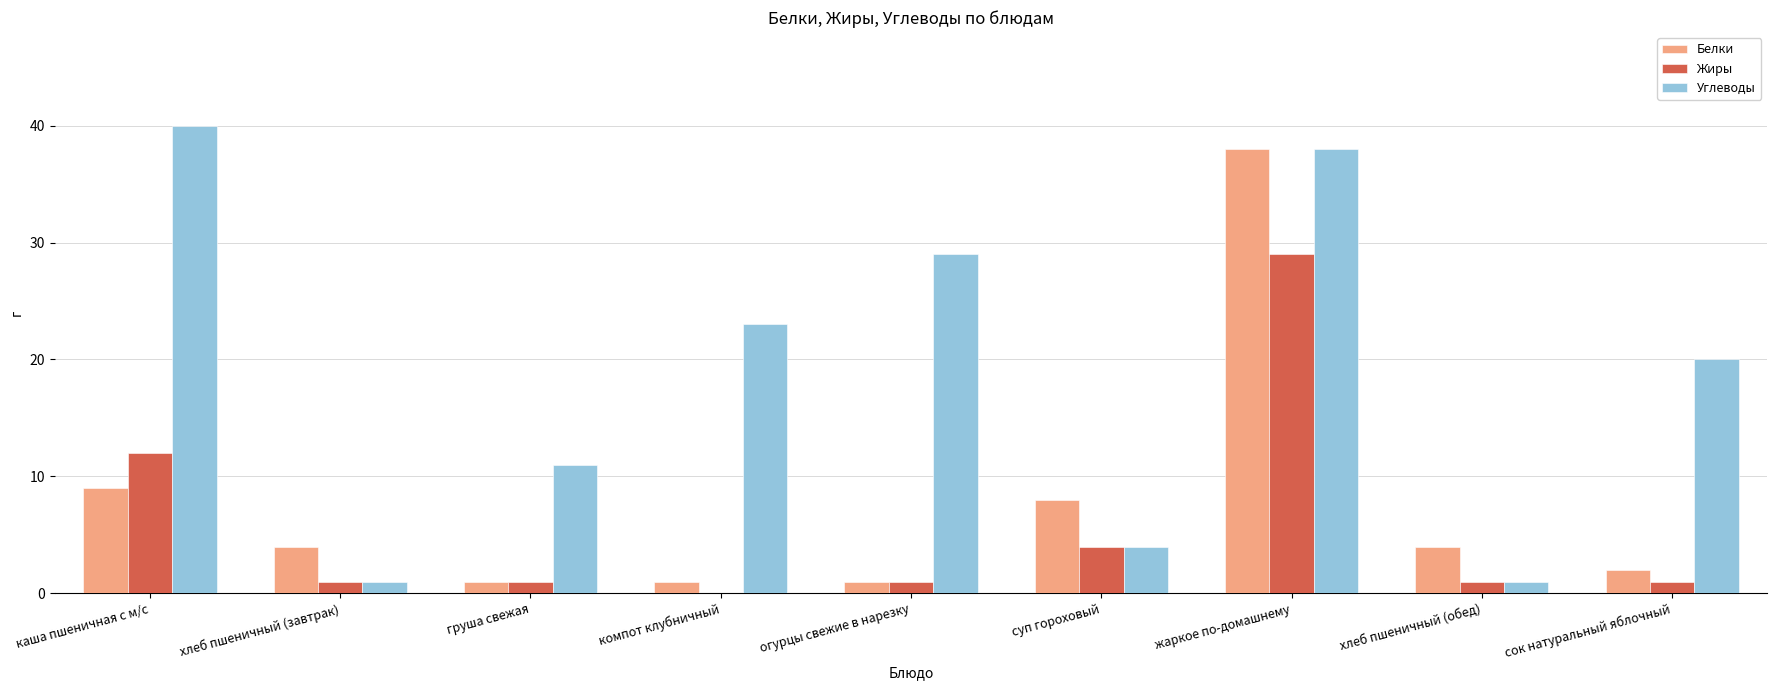

Is it true that Углеводы equals 37 at компот клубничный?

False